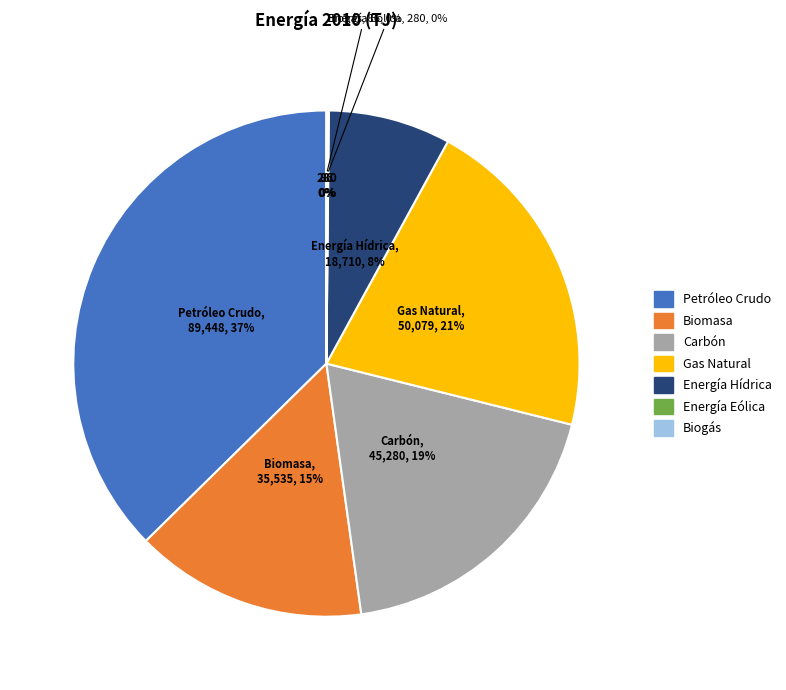

To the nearest percent, what percentage of the pie is Gas Natural?

21%